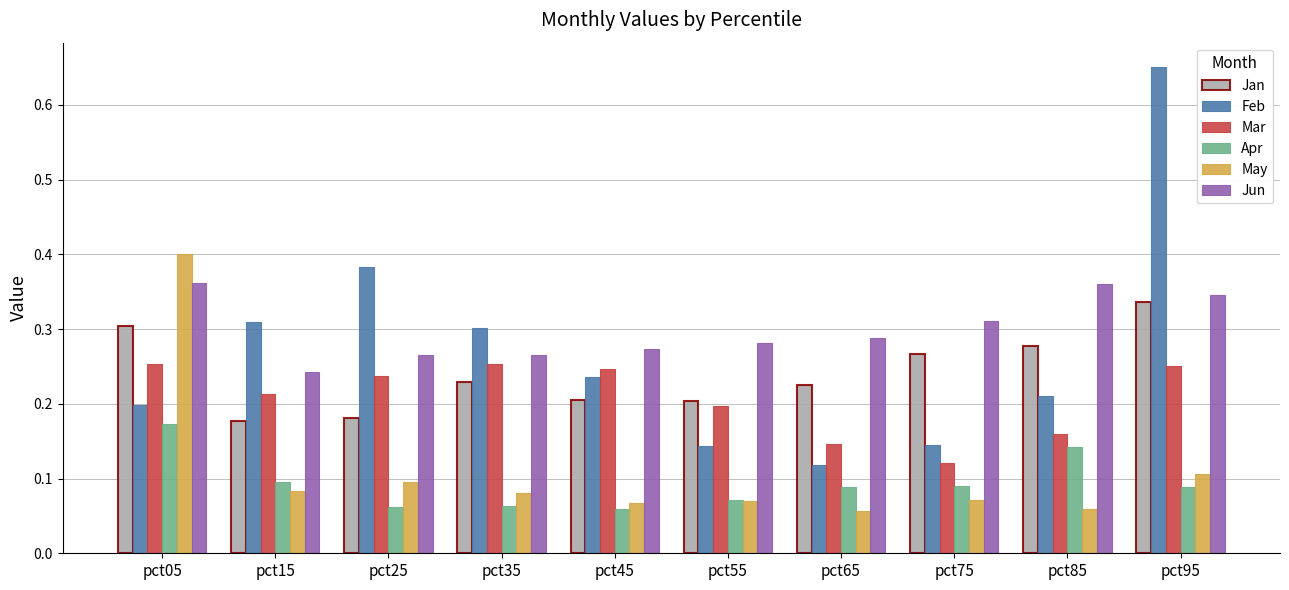

What is the total value across all series at pct95?

1.8